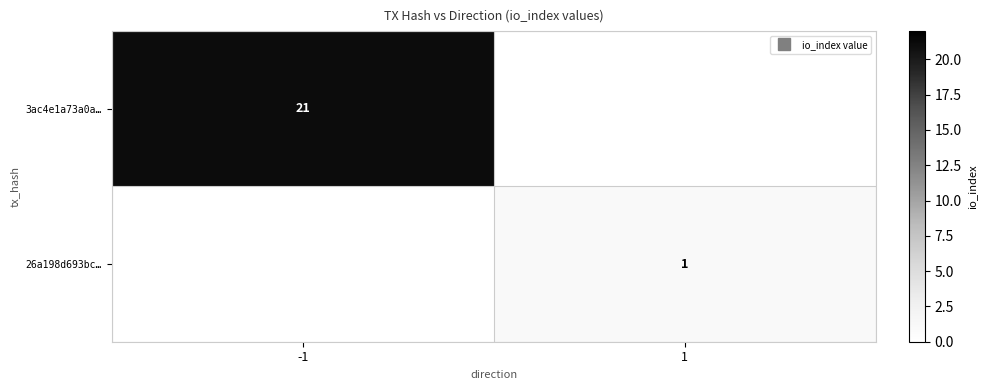

Rank the series at 1 from highest to lowest value.

26a198d693bc…, 3ac4e1a73a0a…